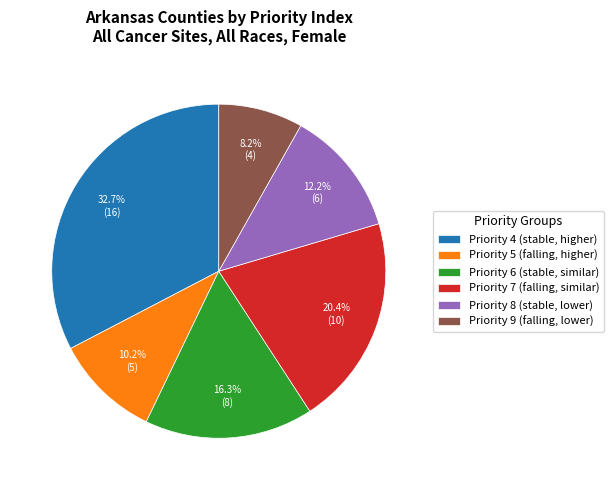

Between Priority 9 (falling, lower) and Priority 7 (falling, similar), which is larger?

Priority 7 (falling, similar)